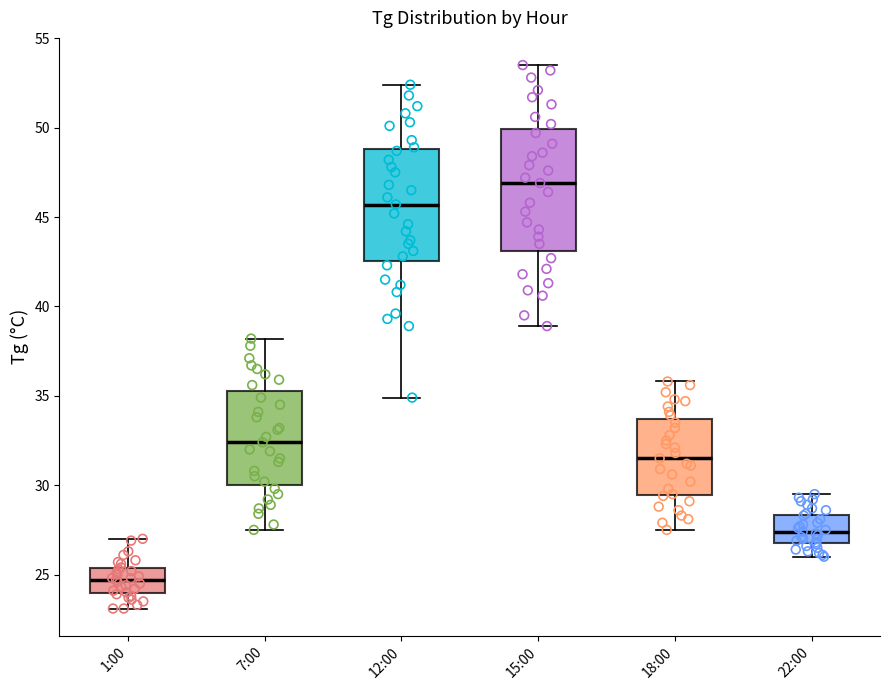

Reading left to right, transcribe this box plot: for each box, give where its median line is, the range the box spans, and where its two whiskers end, as read against the y-axis. The values are not printed on the chart, so give them approximately, as read against the axis.

1:00: median 24.5, box 24.0 to 25.5, whiskers 23.0 to 27.0
7:00: median 32.5, box 30.0 to 35.5, whiskers 27.5 to 38.0
12:00: median 45.5, box 42.5 to 49.0, whiskers 35.0 to 52.5
15:00: median 47.0, box 43.0 to 50.0, whiskers 39.0 to 53.5
18:00: median 31.5, box 29.5 to 33.5, whiskers 27.5 to 36.0
22:00: median 27.5, box 27.0 to 28.5, whiskers 26.0 to 29.5